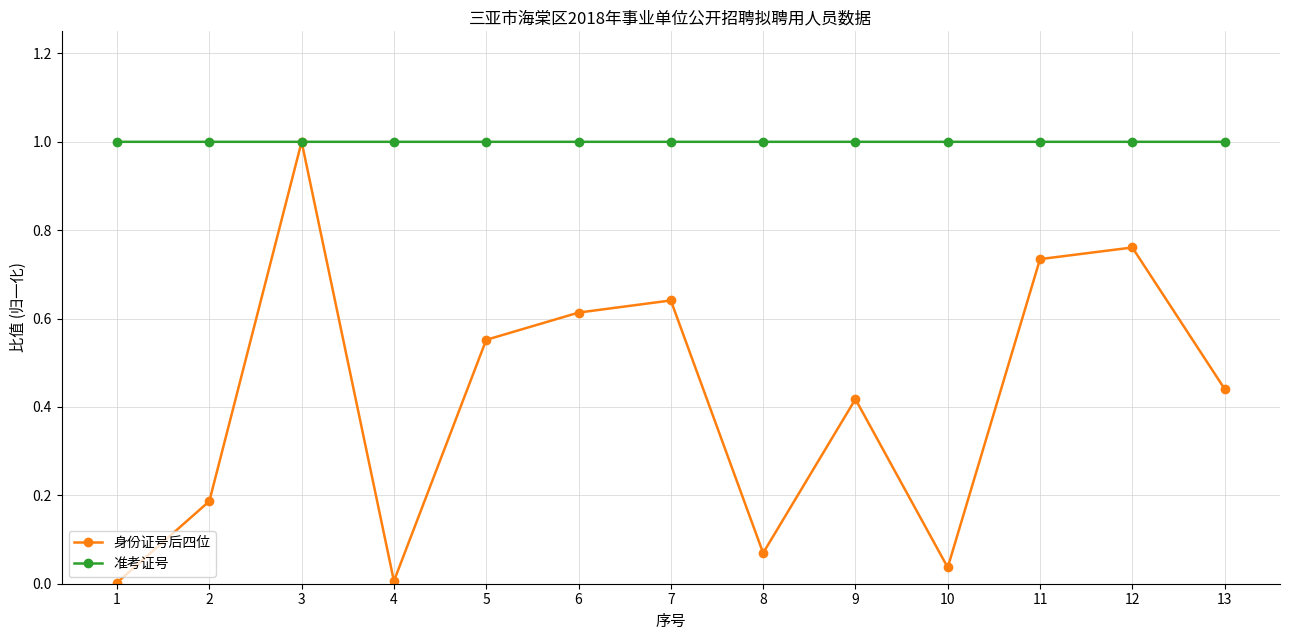

What is the sum of all 身份证号后四位 values?

5.5